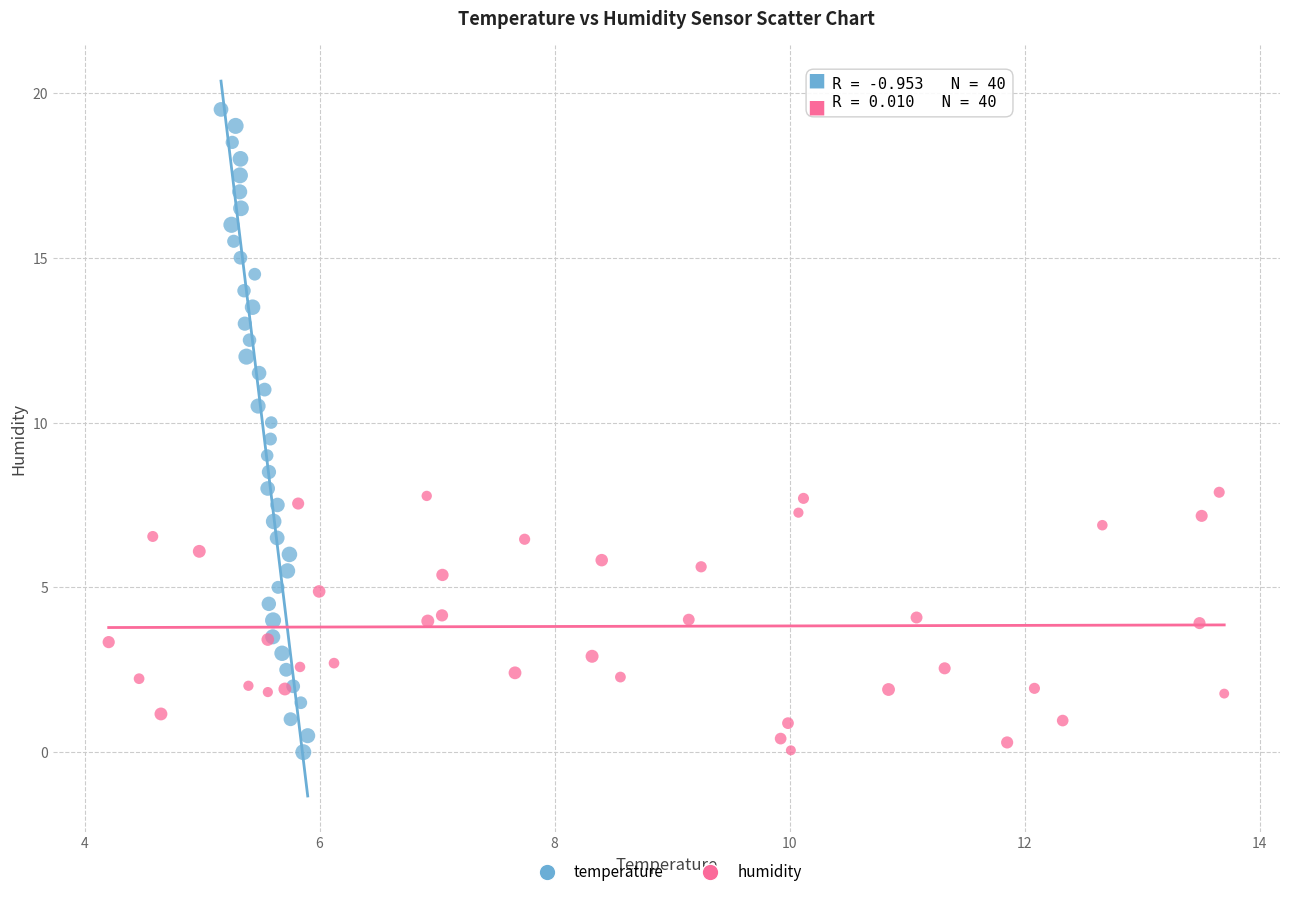

Which series reaches the maximum Y coordinate?

temperature